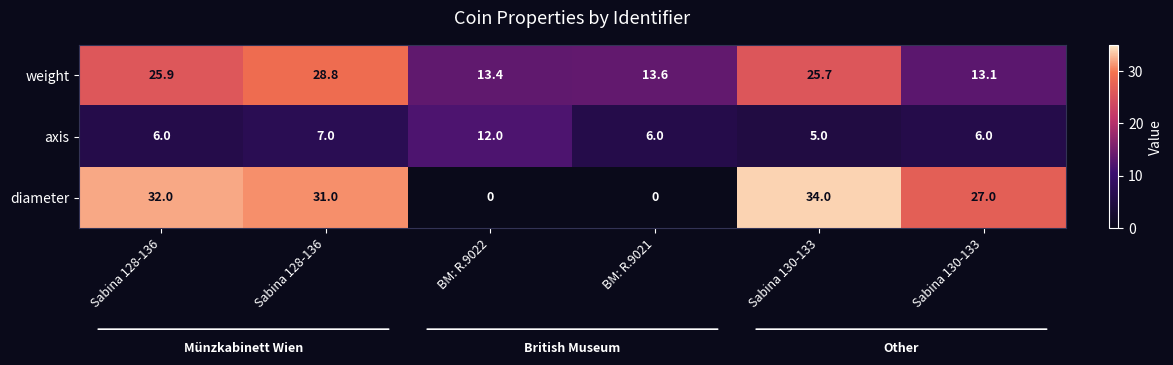

How many data points in diameter are less than 31?

3